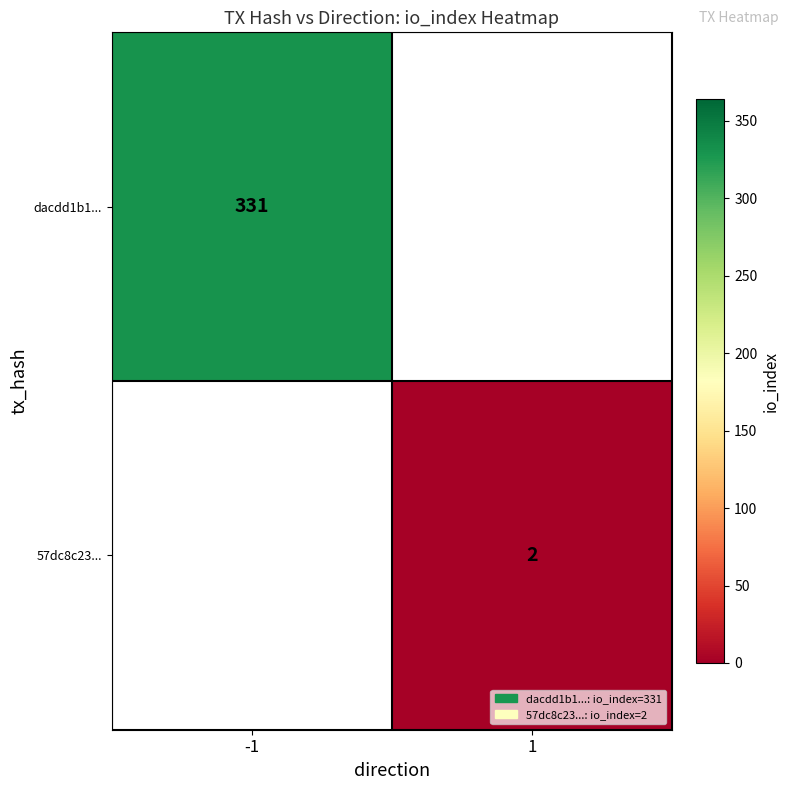

The value of 57dc8c23... at 1 is 2. True or false?

True